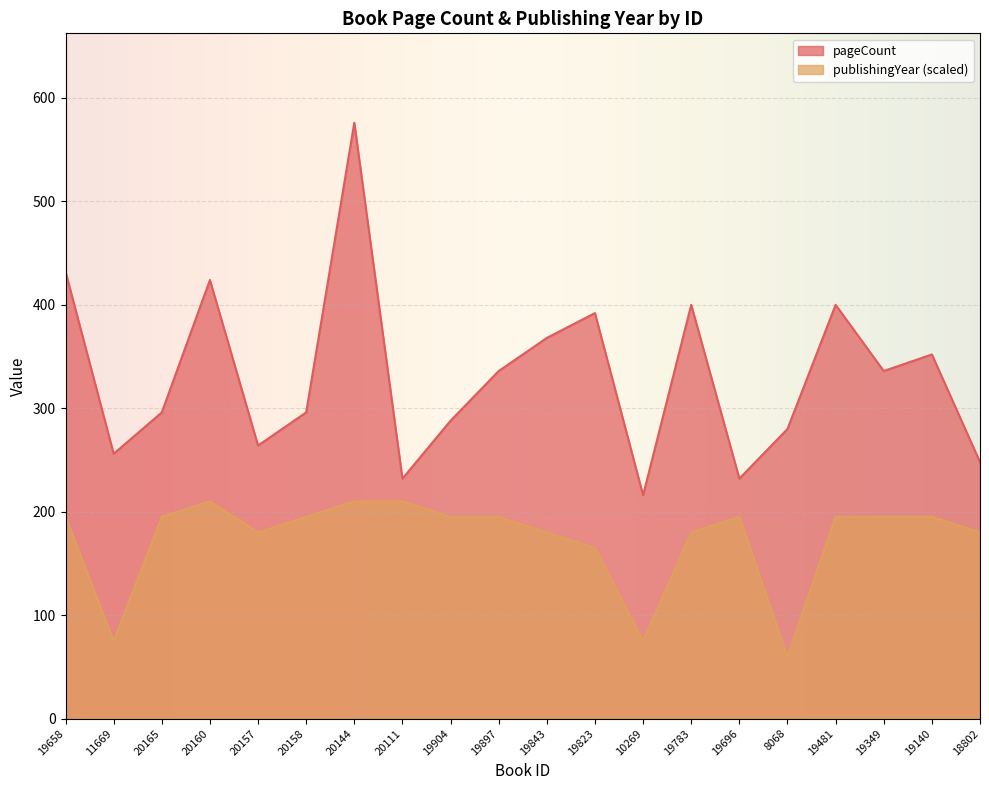

True or false: pageCount and publishingYear intersect in this chart.

False